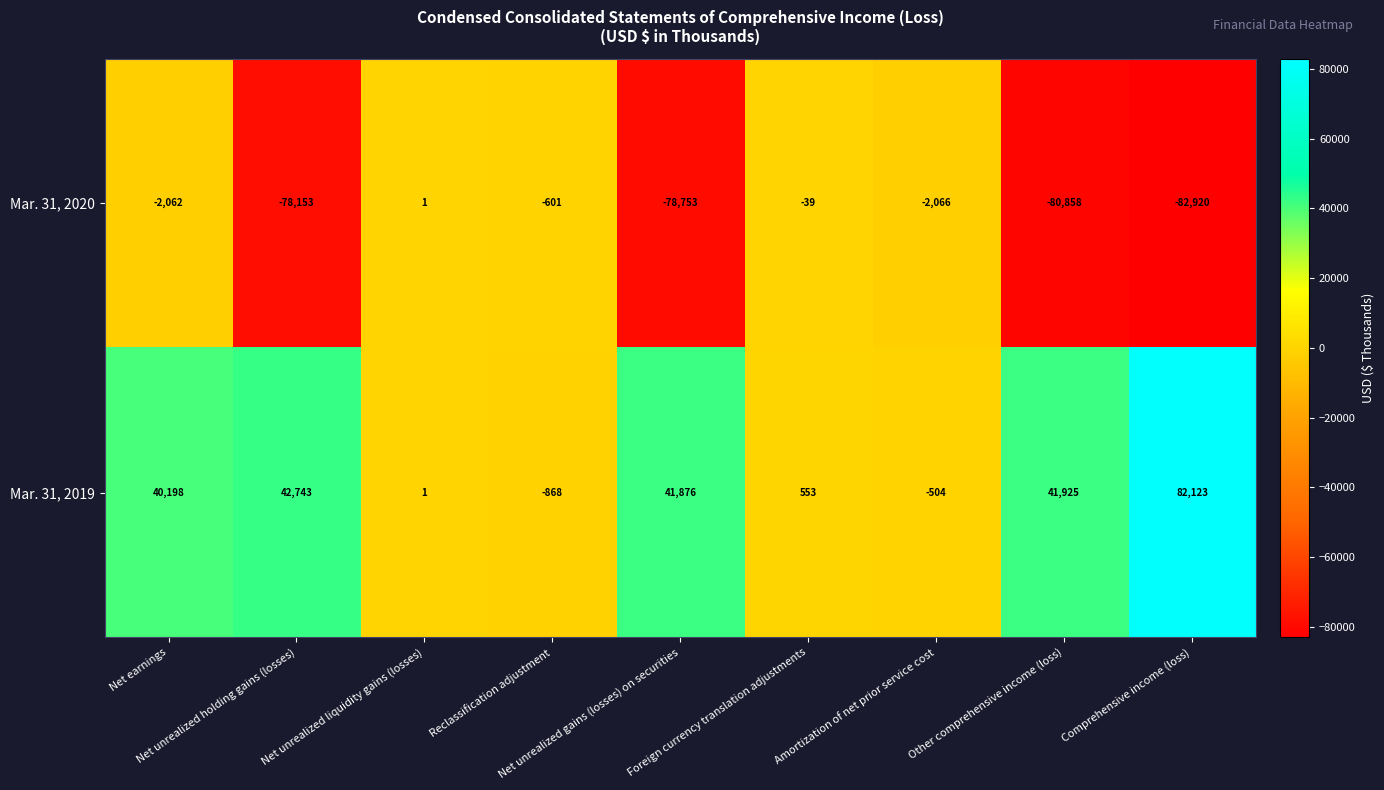

List the series in order of their overall mean, lowest first.

Mar. 31, 2020, Mar. 31, 2019